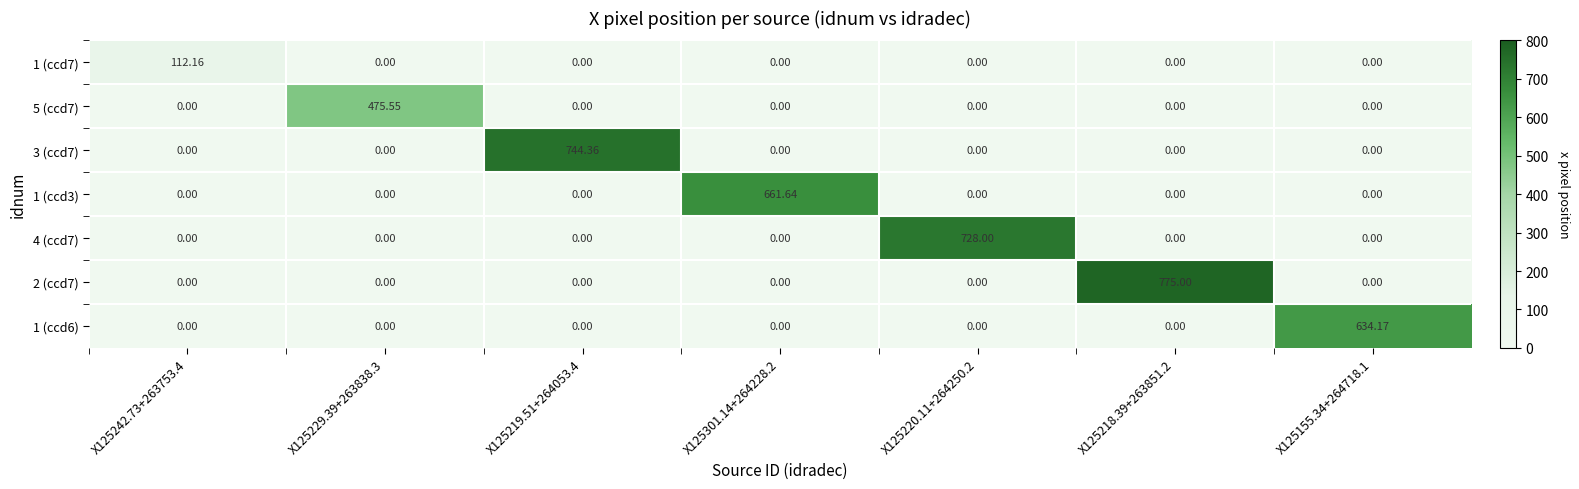

How many data points does each series have?

7